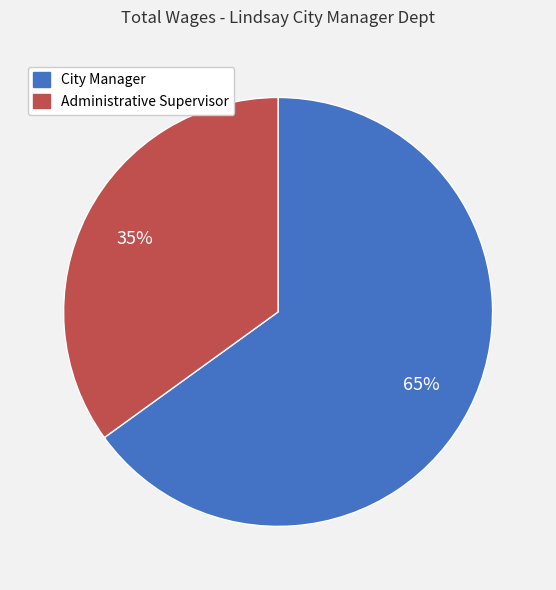

Rank the categories by value from highest to lowest.

City Manager, Administrative Supervisor